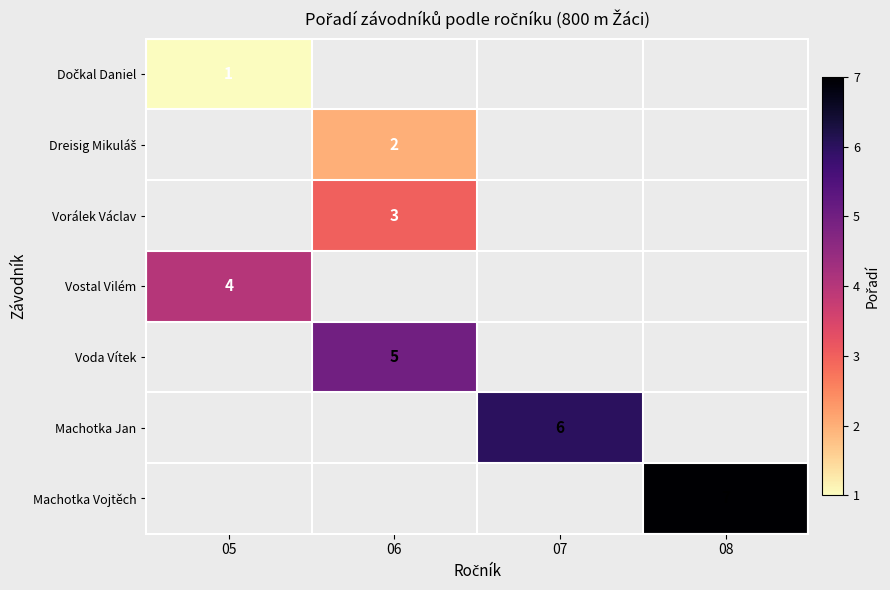

True or false: Vostal Vilém has a value of 5 at 05.

False